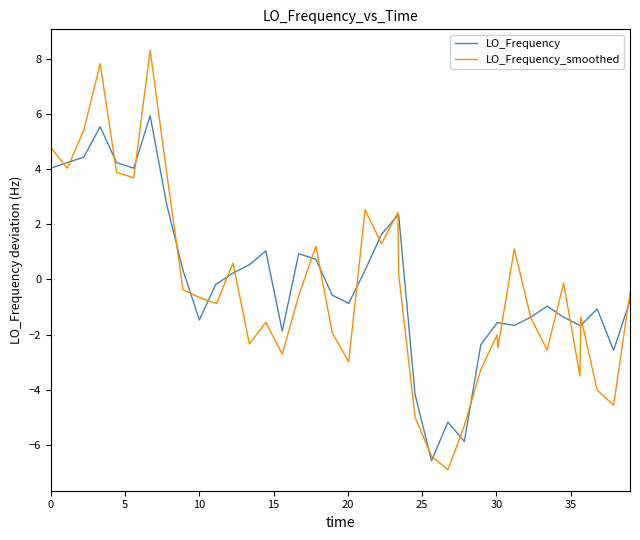

True or false: LO_Frequency_smoothed has more than 1 points higher than both neighbors.

True